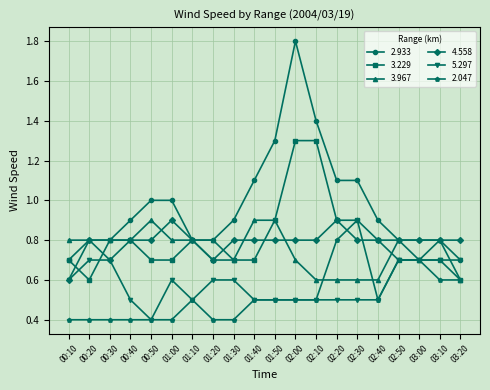

Which series has the largest range (max minus min)?

2.933